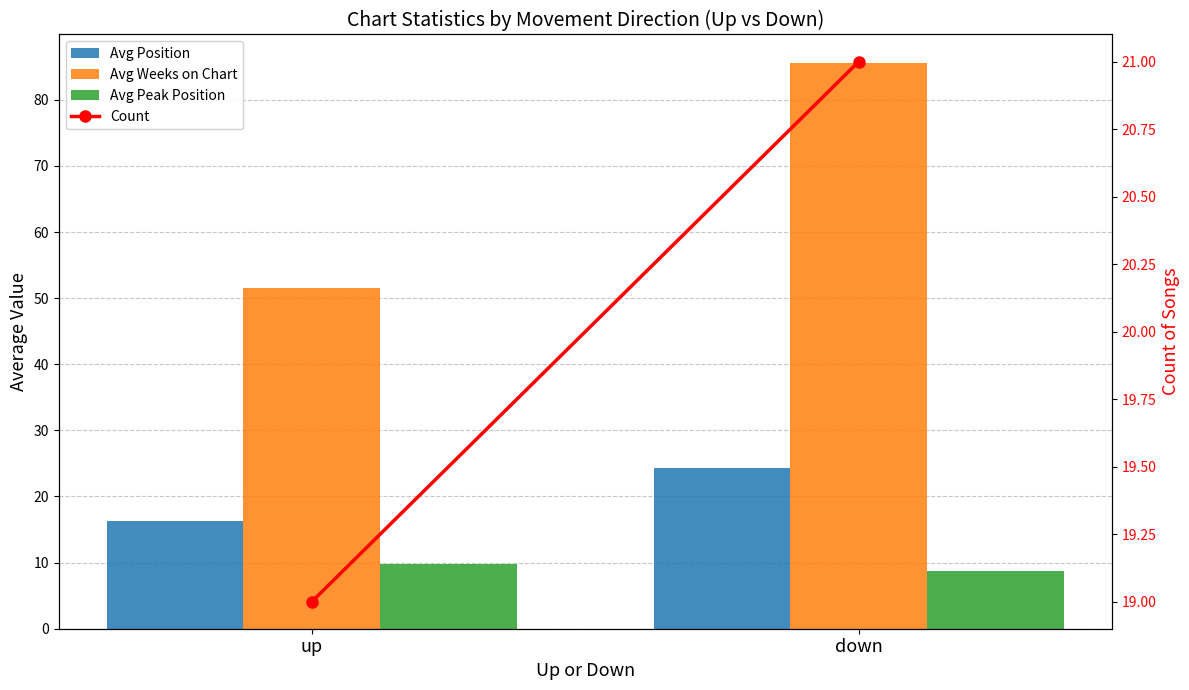

Where does the Avg Peak Position series first go above 9?

up